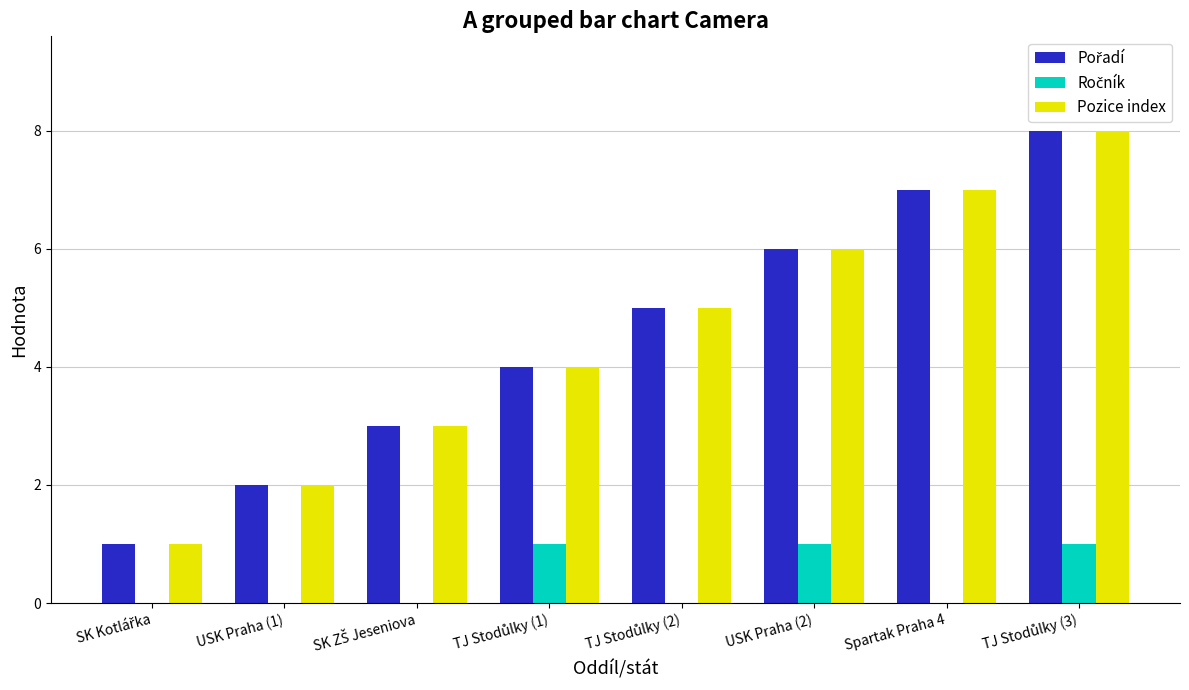

What is the maximum value shown in the chart?

8